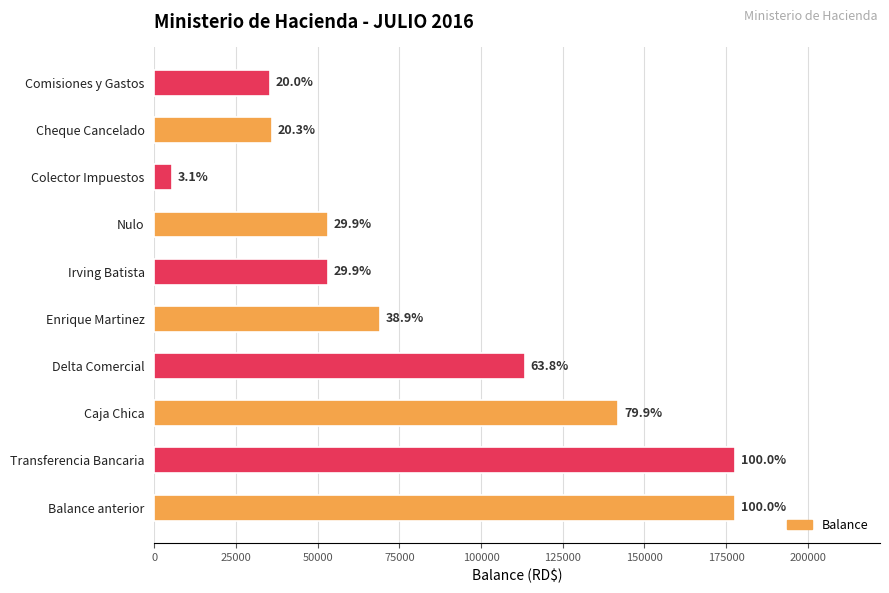

What is the difference between the second highest and second lowest values?

142145.4